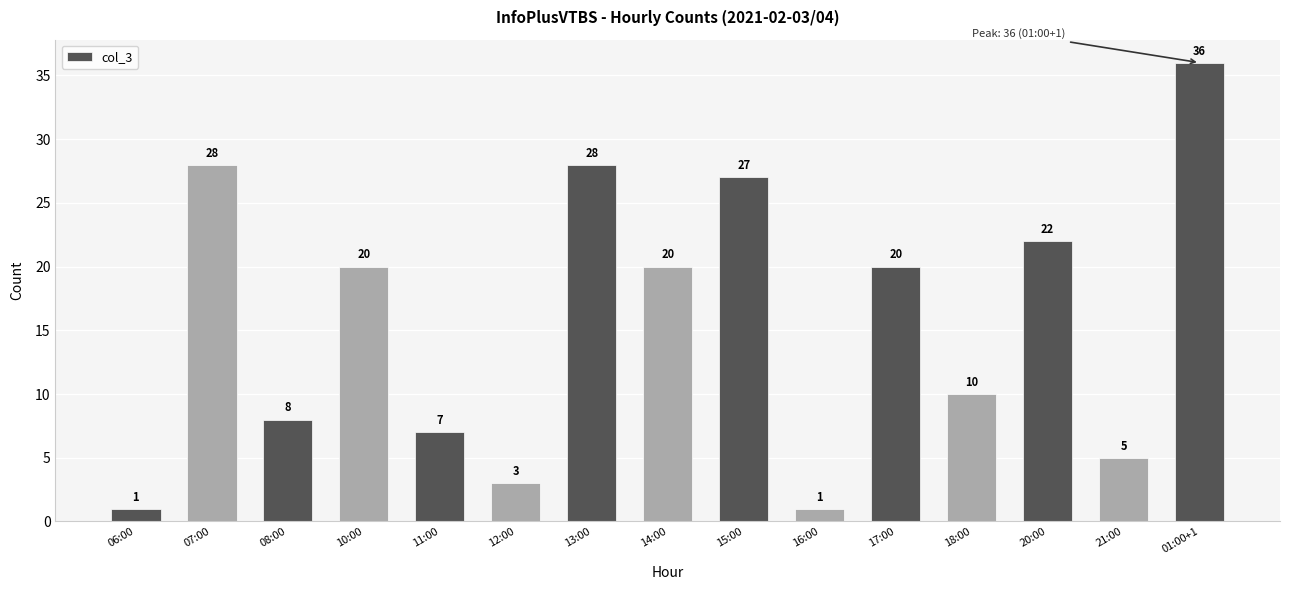

How many data points are less than 20?

7